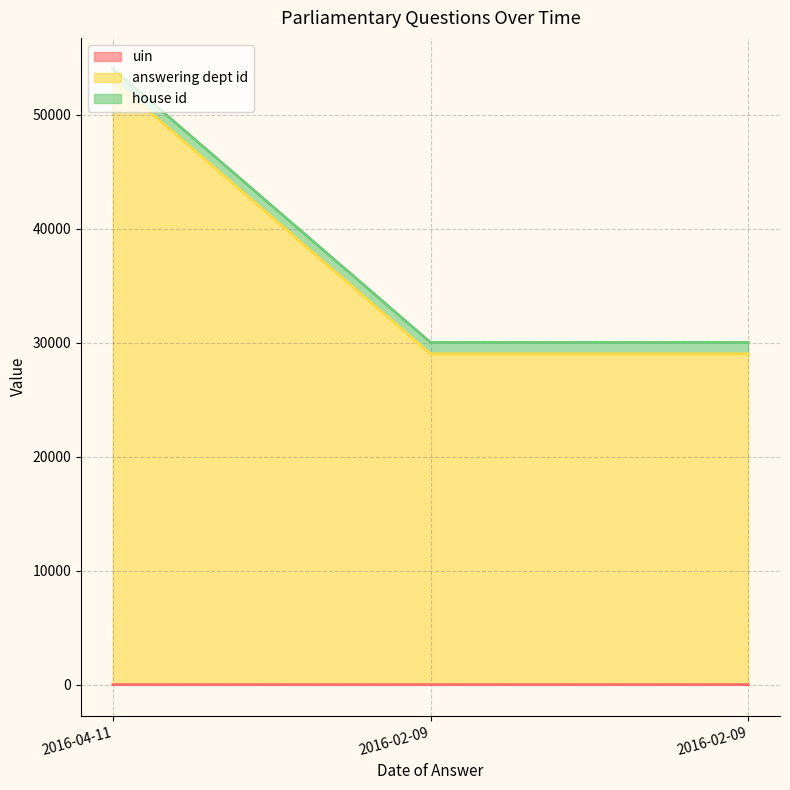

Does the chart have visible grid lines?

Yes